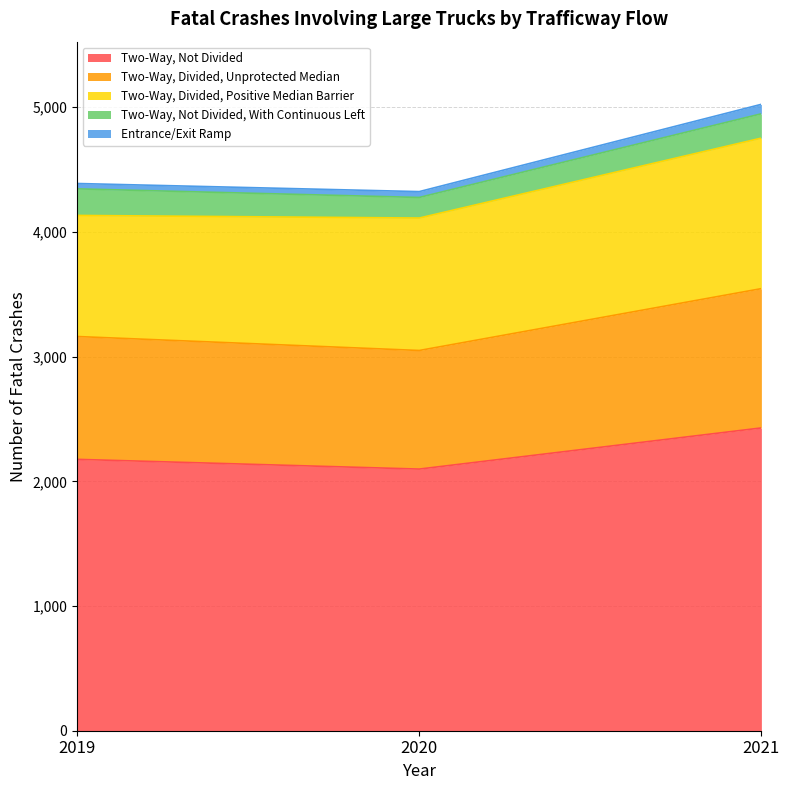

What is the highest value of the Two-Way, Not Divided series?

2428